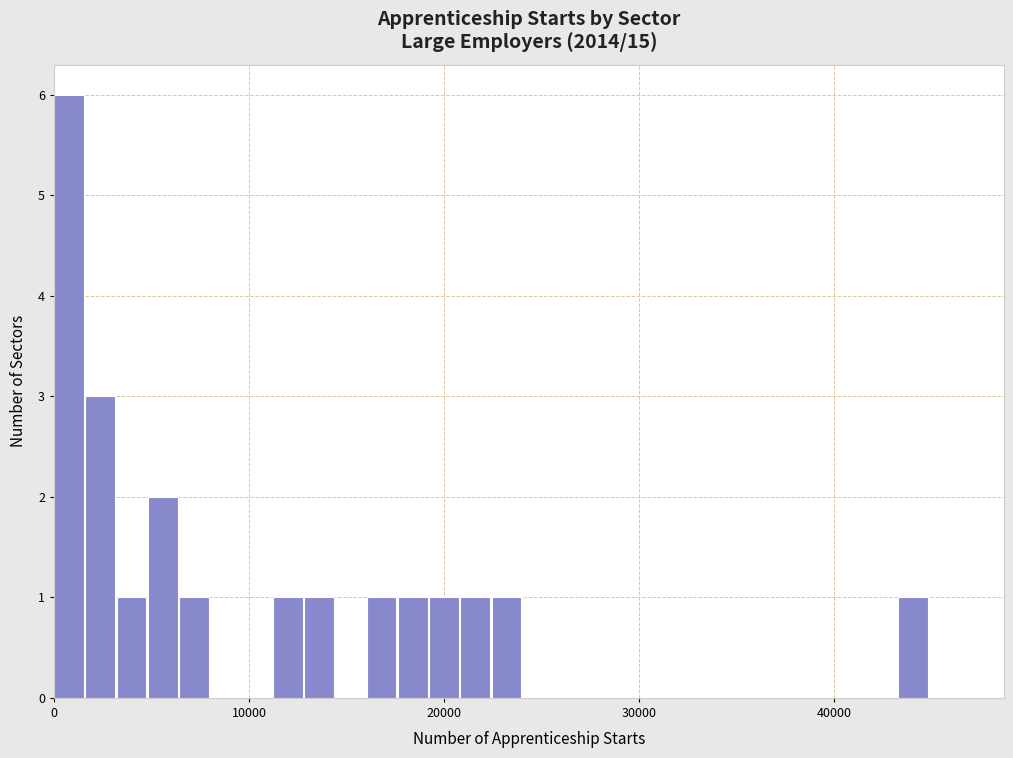

Read against the x-axis, roughly where is the centre of the tallest bar?

1000